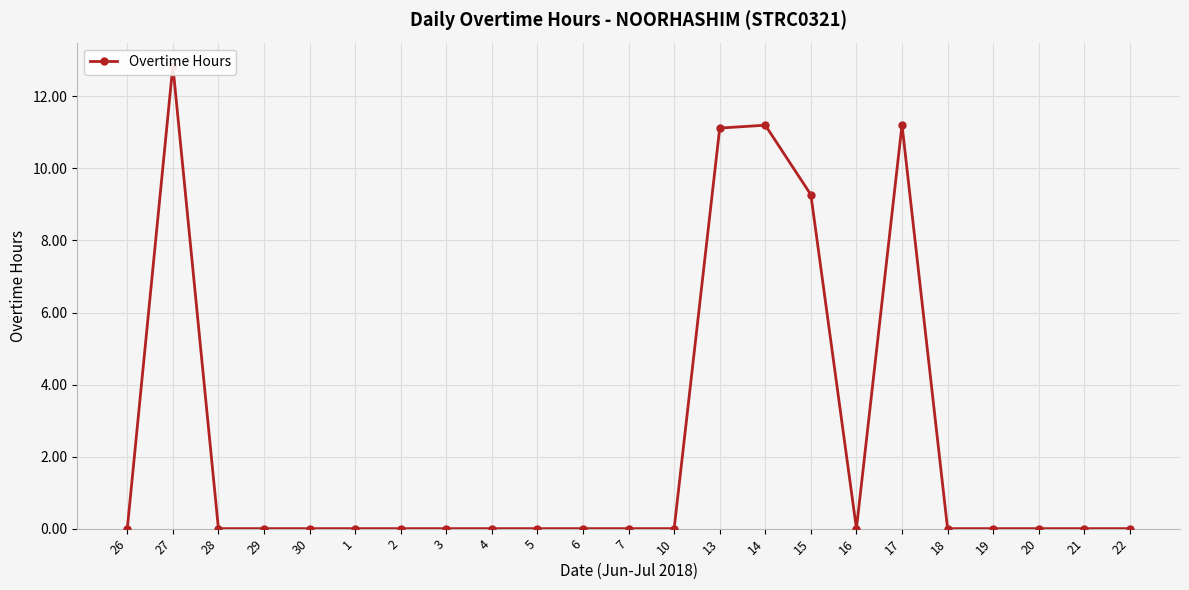

Which category has the lowest value across all series?

26